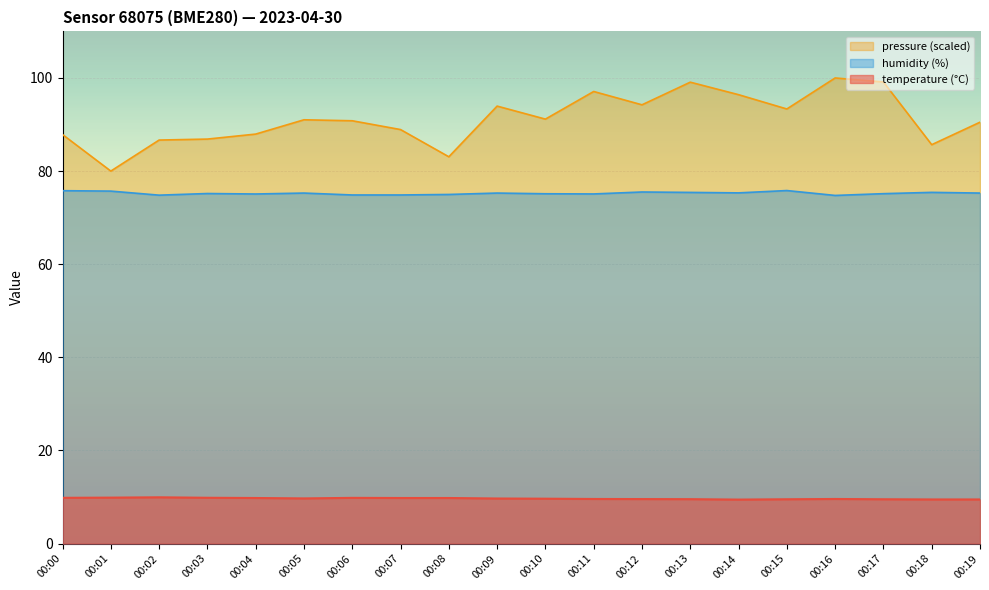

List the labels in order of humidity value, smallest first.

00:16, 00:02, 00:06, 00:07, 00:08, 00:04, 00:11, 00:10, 00:17, 00:03, 00:05, 00:09, 00:19, 00:14, 00:13, 00:18, 00:12, 00:01, 00:00, 00:15